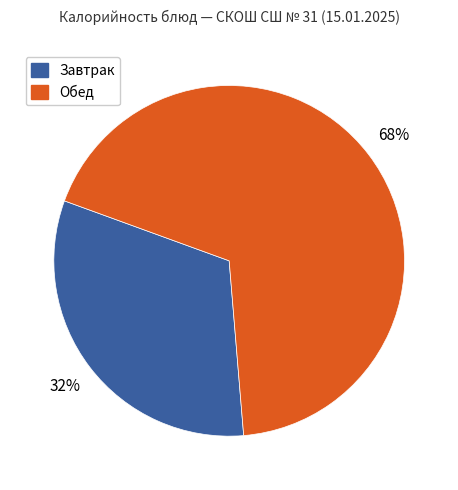

To the nearest percent, what is the average slice percentage?

50%